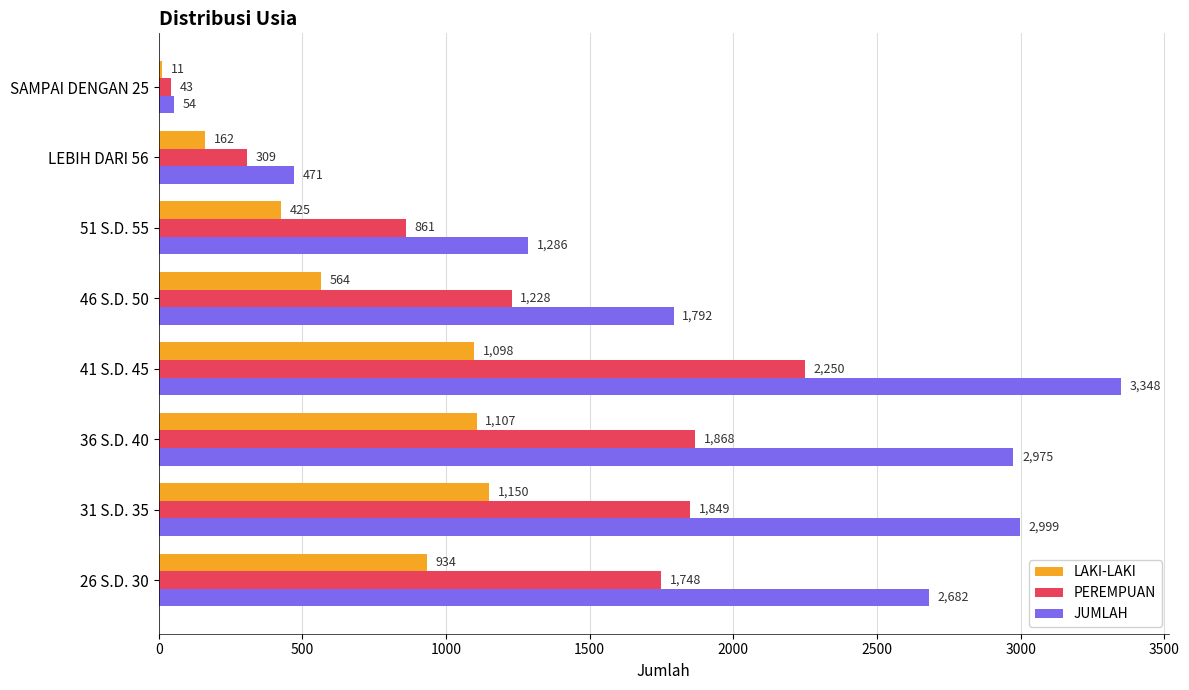

What is the difference between the LAKI-LAKI values at SAMPAI DENGAN 25 and 46 S.D. 50?

553